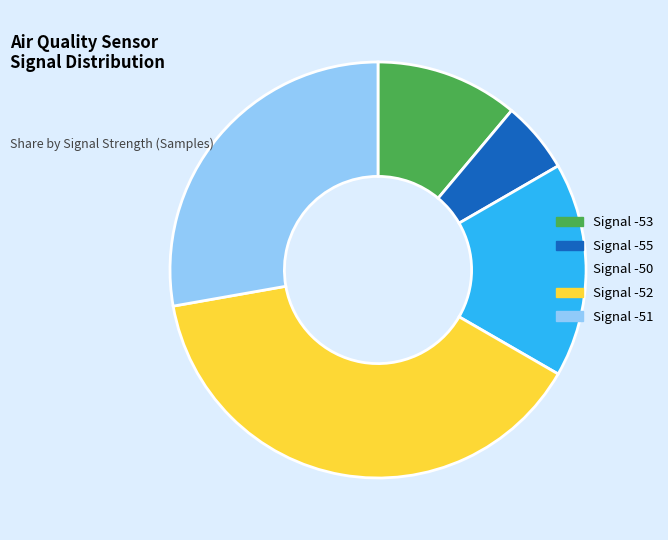

Which slice is the smallest?

Signal -55